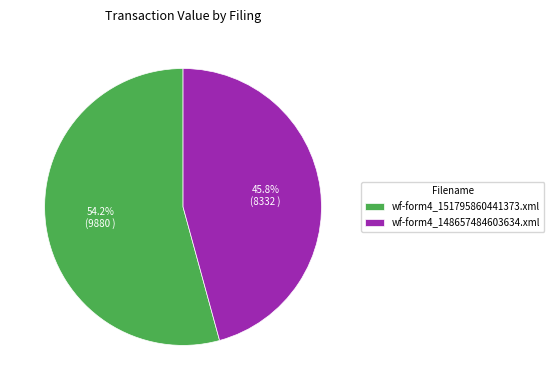

Is it true that wf-form4_151795860441373.xml is 54% of the pie?

True